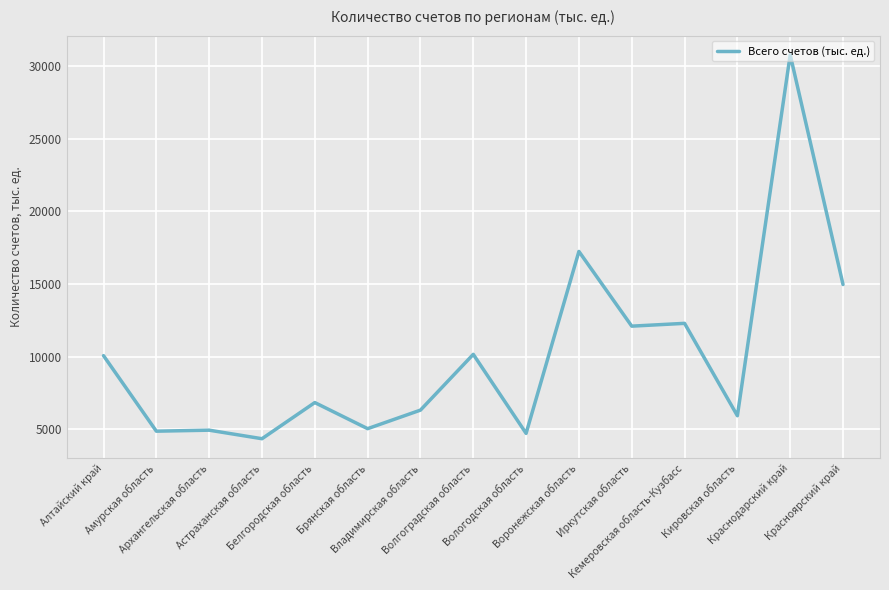

Approximately how many times larger is the value at Владимирская область compared to Волгоградская область?

0.6